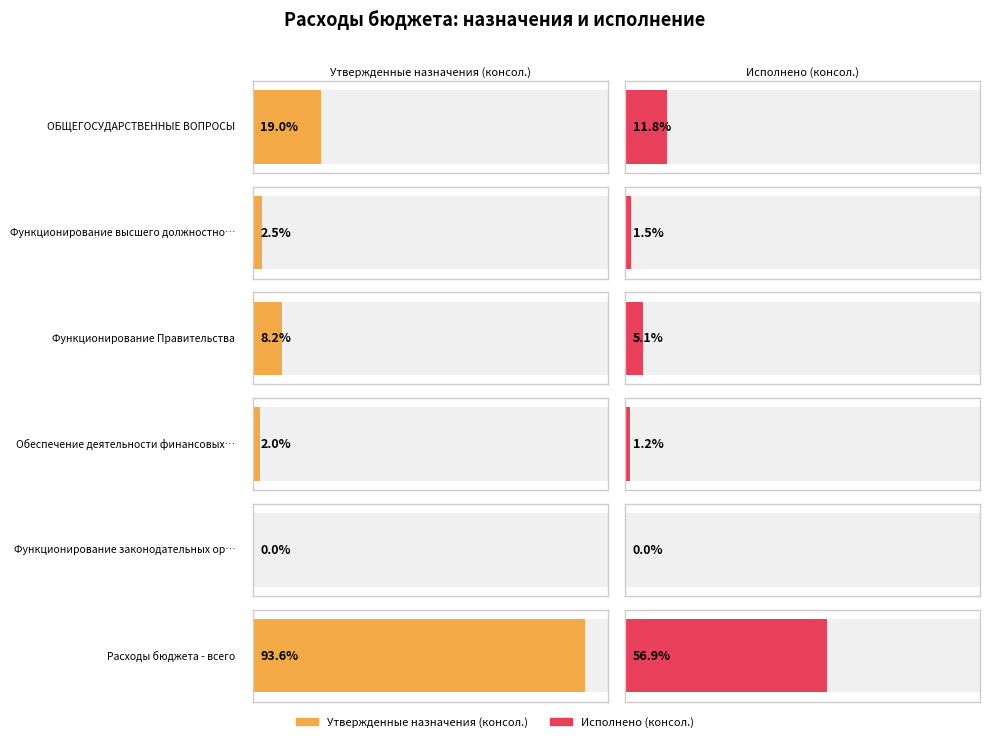

Reading left to right, extract all data points from this chart.

Утвержденные назначения (консол.): ОБЩЕГОСУДАРСТВЕННЫЕ ВОПРОСЫ=133320210.1	Функционирование высшего должностного лица=17248750.3	Функционирование Правительства=57579703.6	Обеспечение деятельности финансовых органов=14015853.0	Функционирование законодательных органов=5000.0	Расходы бюджета - всего=654879869.4
Исполнено (консол.): ОБЩЕГОСУДАРСТВЕННЫЕ ВОПРОСЫ=82355489.9	Функционирование высшего должностного лица=10807352.3	Функционирование Правительства=35506826.5	Обеспечение деятельности финансовых органов=8389569.3	Функционирование законодательных органов=0.0	Расходы бюджета - всего=397999663.9